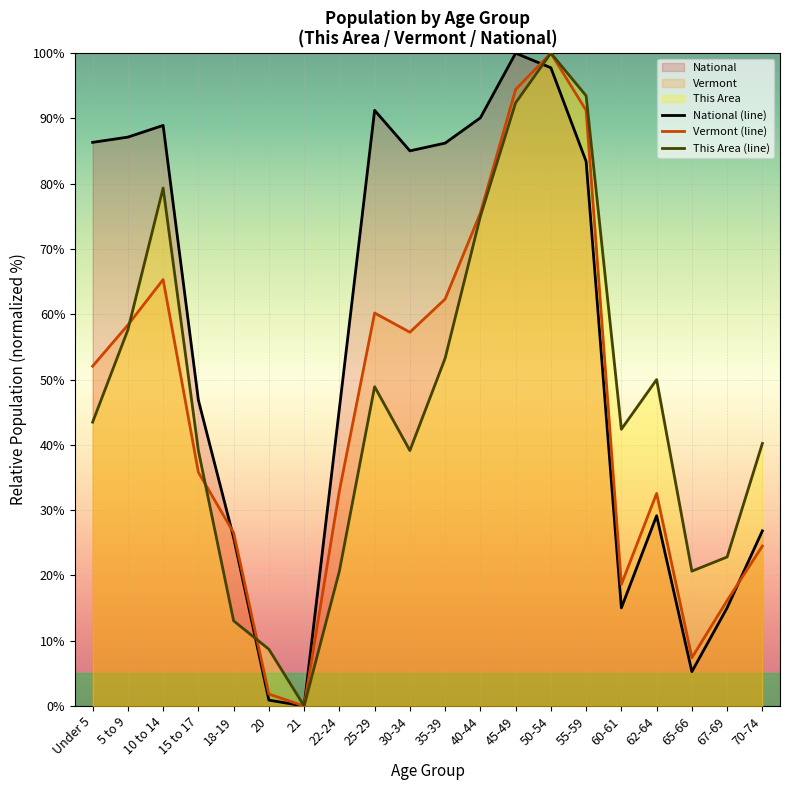

Between 22-24 and 30-34, which series saw the biggest shift?

National (line)